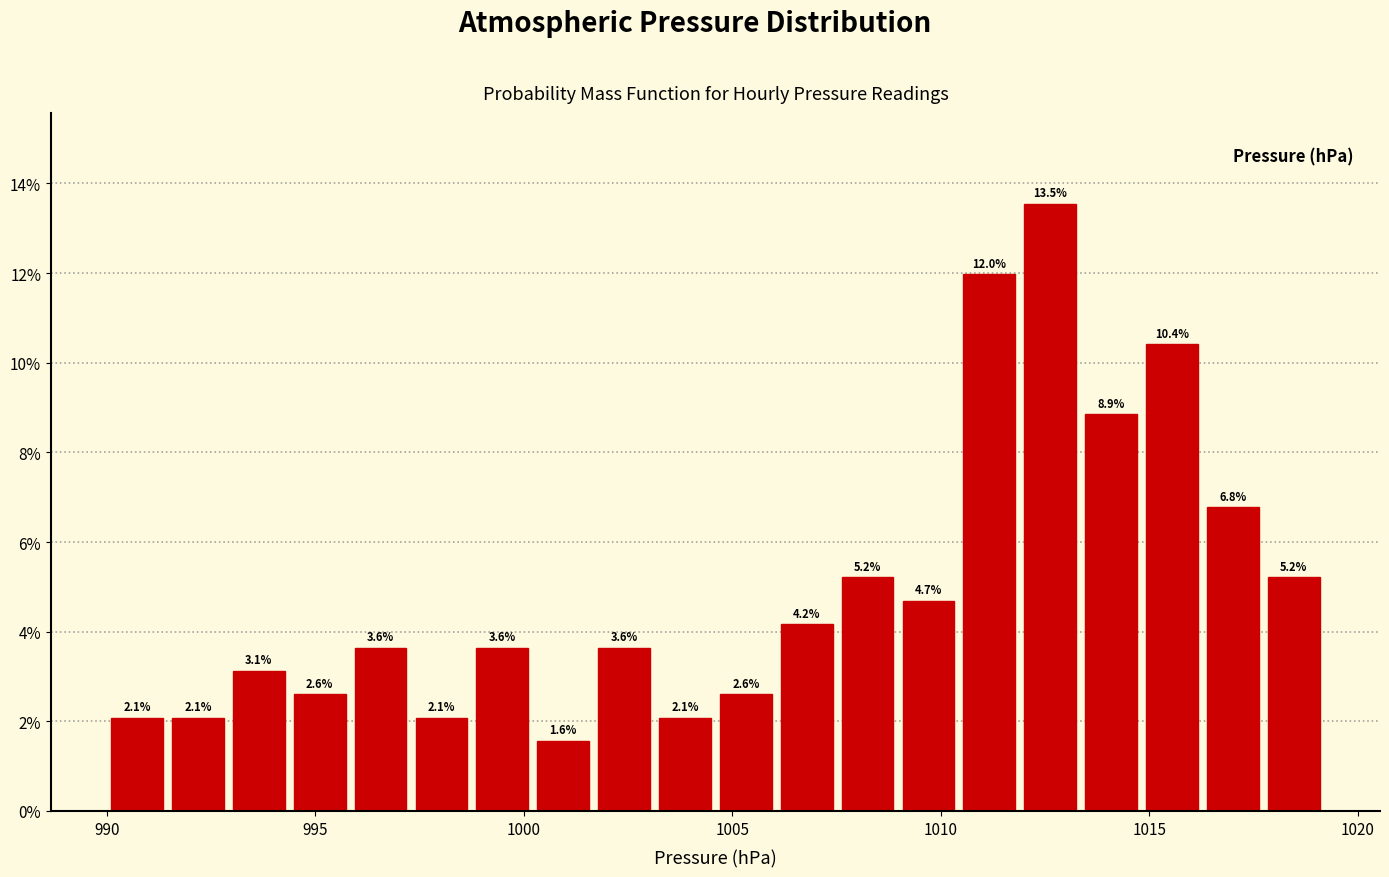

Read against the x-axis, roughly where is the centre of the tallest bar?

1012.5